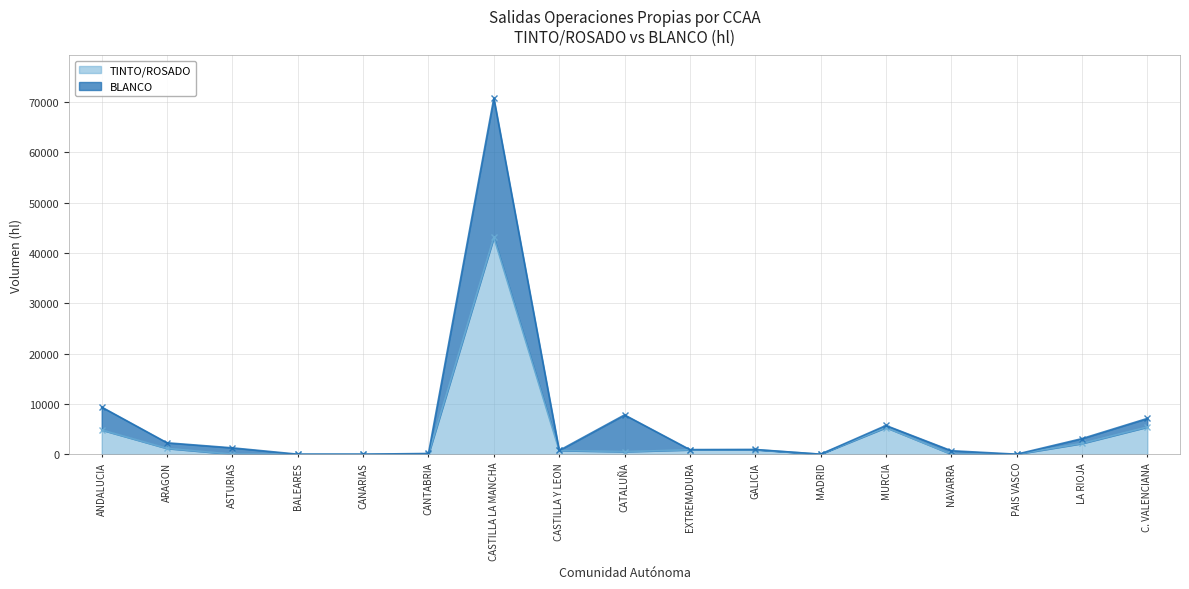

Where is the first local minimum for BLANCO?

CASTILLA Y LEON